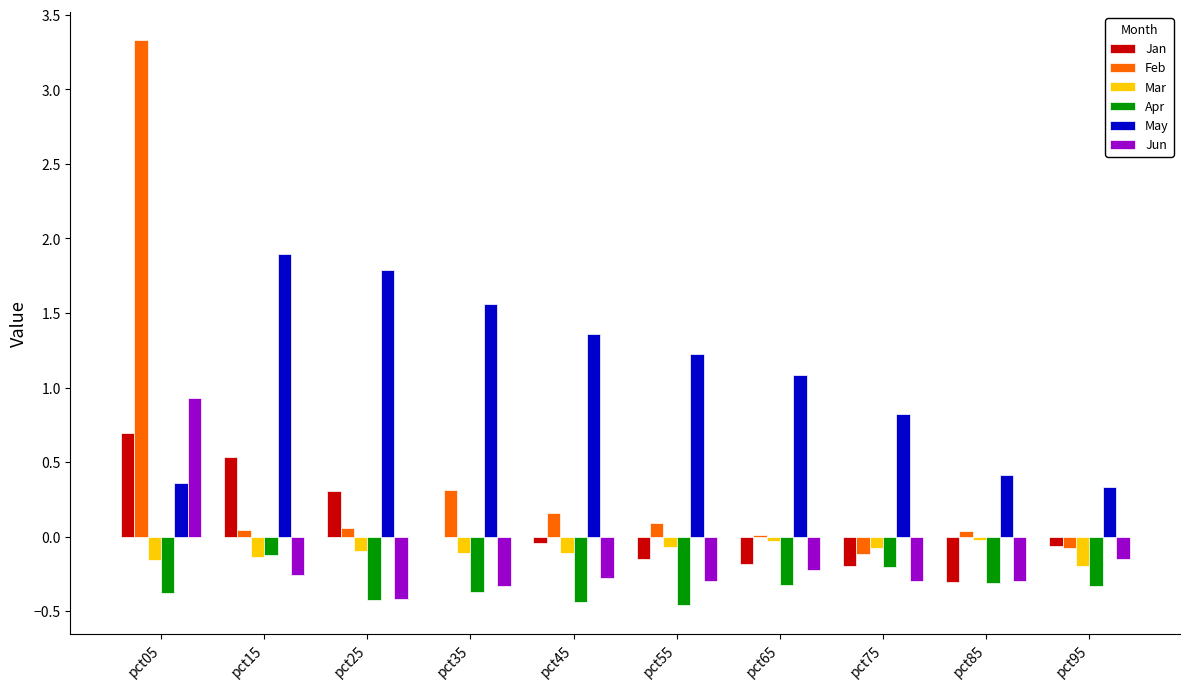

How many data points does each series have?

10